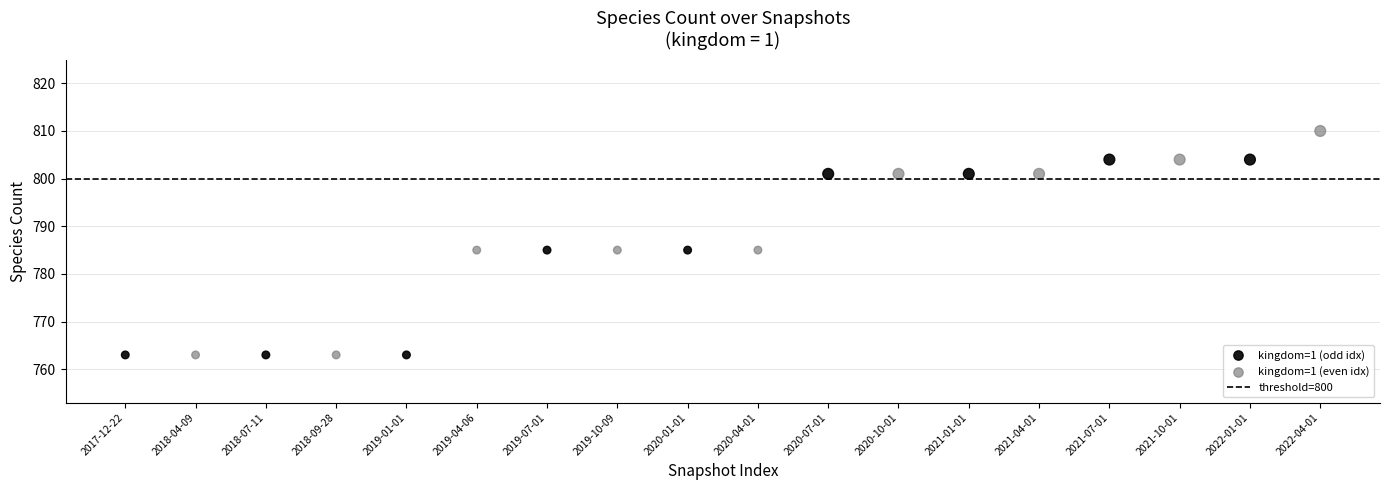

Which series contains the highest Y value?

kingdom=1 (even idx)